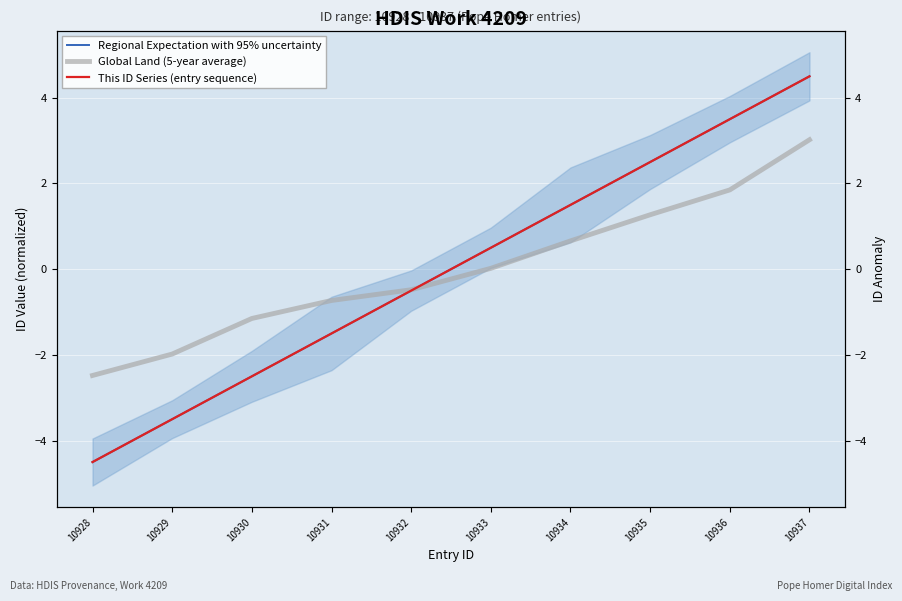

Reading left to right, list all the values displayed in this chart.

Regional Expectation with 95% uncertainty: -4.5	-3.5	-2.5	-1.5	-0.5	0.5	1.5	2.5	3.5	4.5
Global Land (5-year average): -2.5	-2.0	-1.1	-0.7	-0.5	0.0	0.7	1.3	1.9	3.0
This ID Series (entry sequence): -4.5	-3.5	-2.5	-1.5	-0.5	0.5	1.5	2.5	3.5	4.5